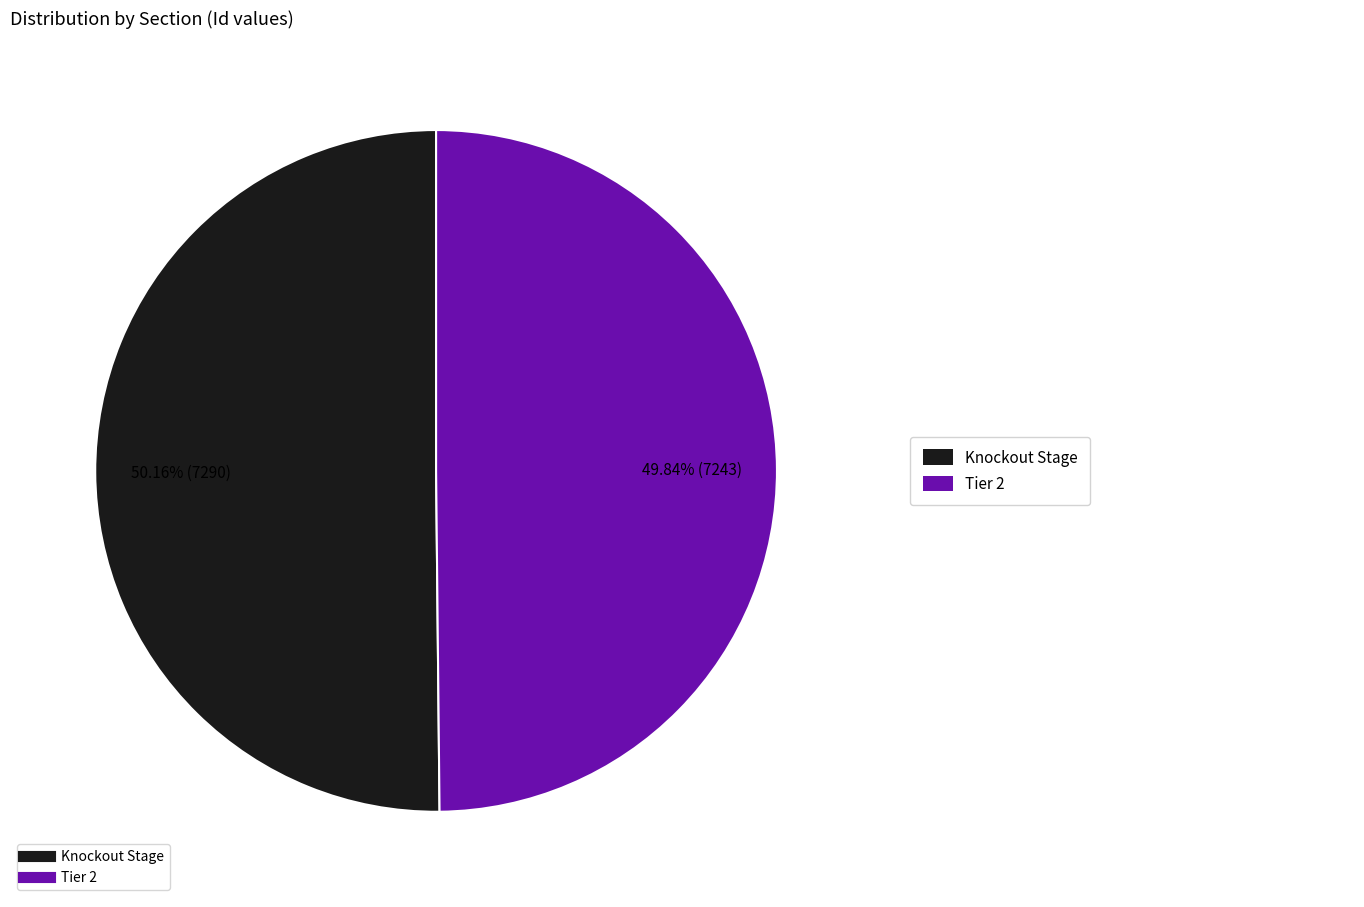

Does any single category account for the majority?

Yes